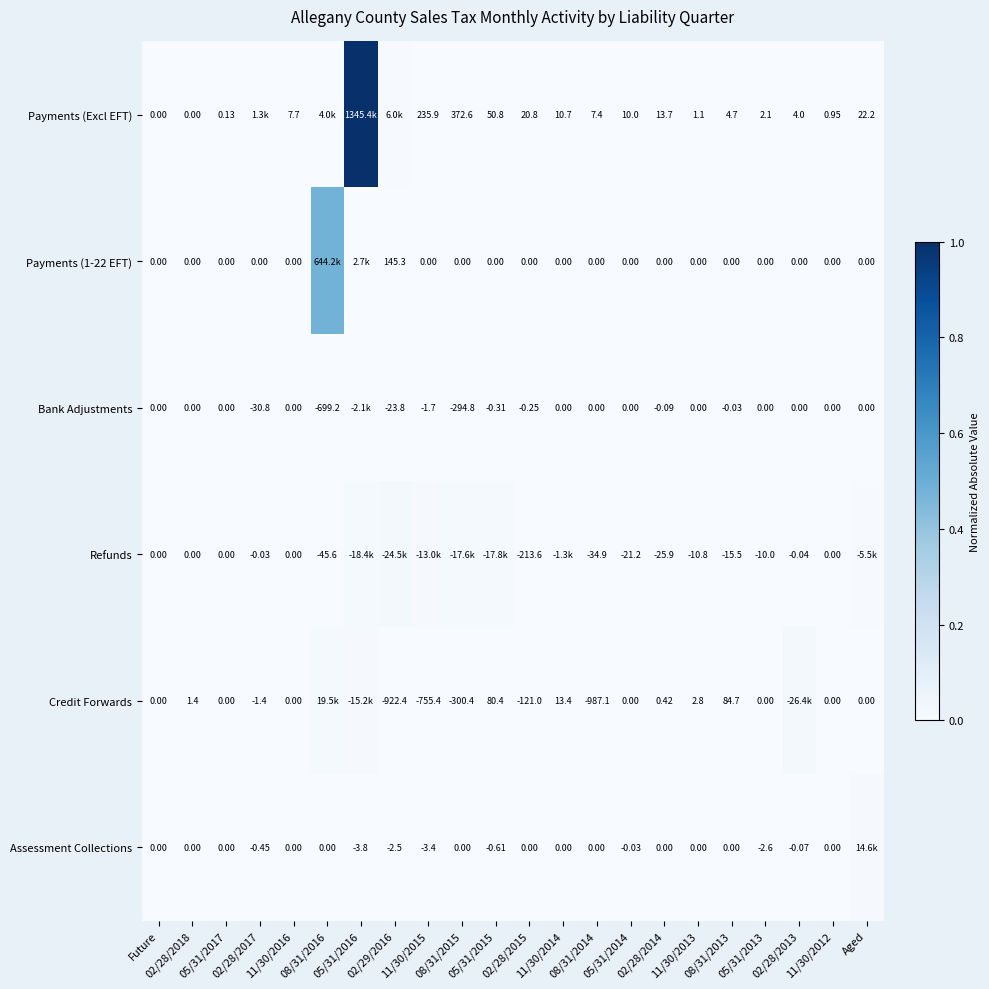

At how many categories does at least one series exceed 0?

21